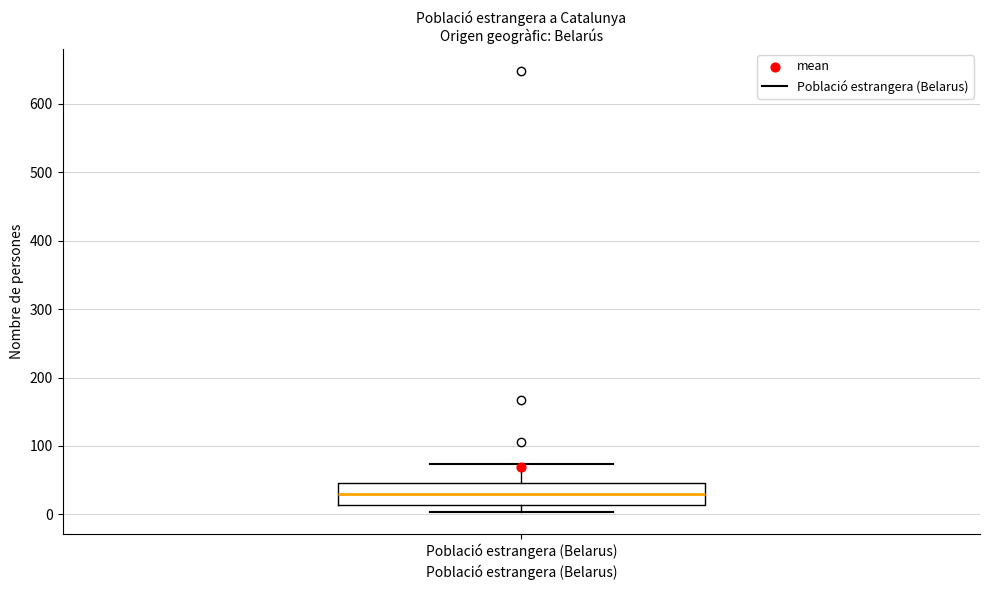

Read this box plot against the y-axis: the position of the median line, the range covered by the box, and the ends of both whiskers. The values are not printed on the chart, so give them approximately, as read against the axis.

median 30, box 10 to 50, whiskers 0 to 70